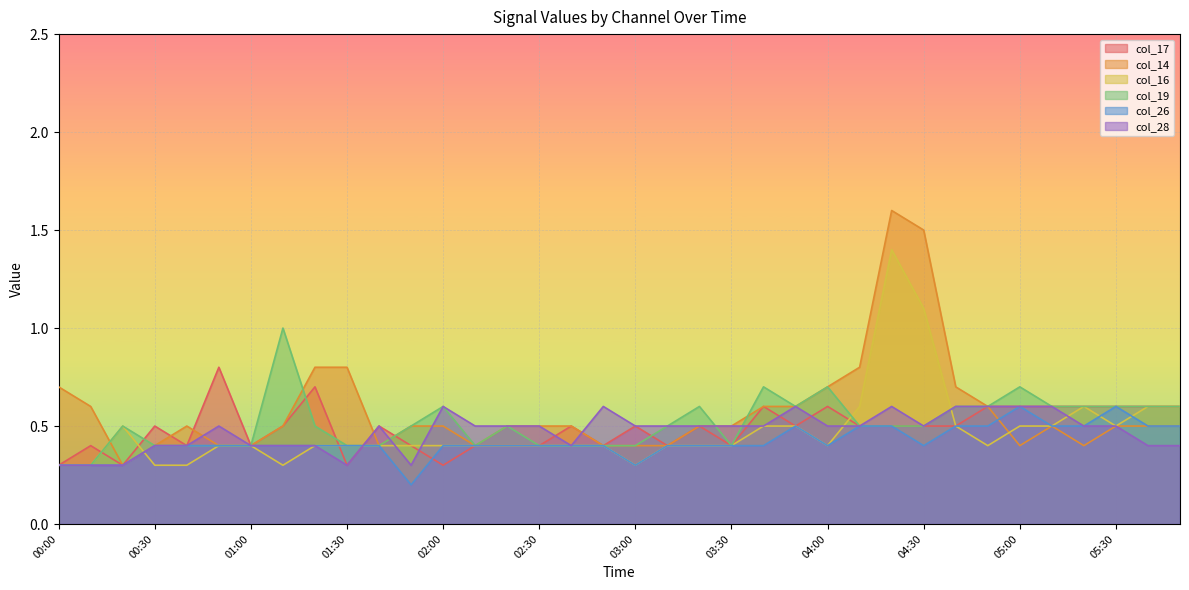

True or false: col_28 and col_17 cross at least once.

True